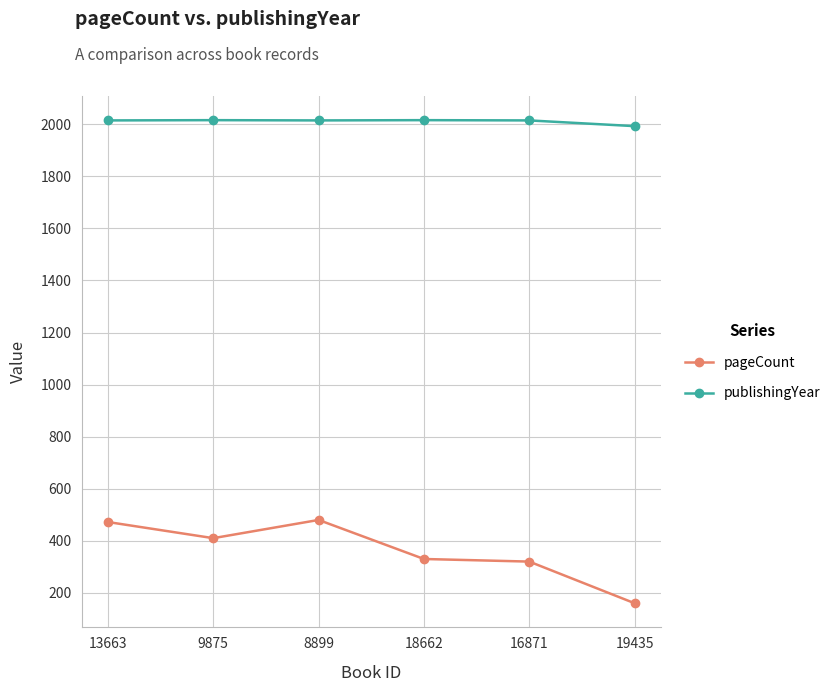

What is the value of the publishingYear point at the 6th from the left?

1993